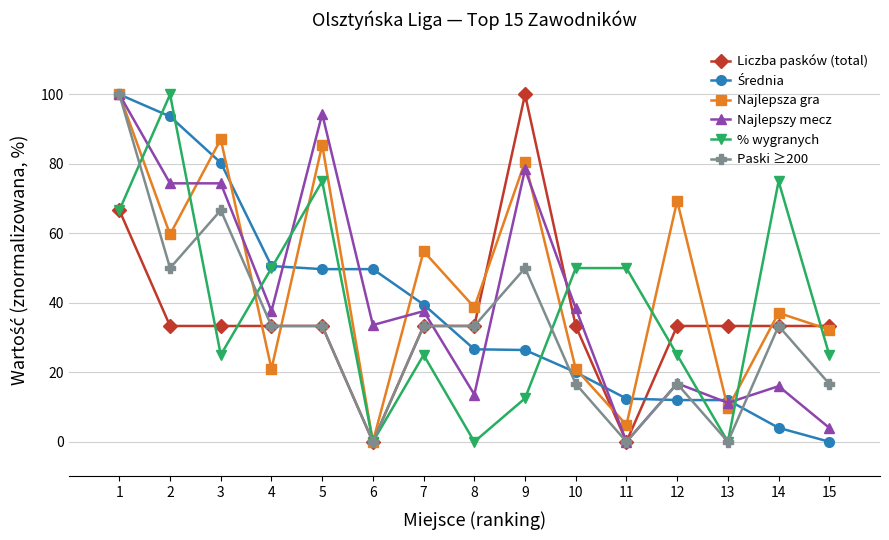

At which category does Paski ≥200 reach its first local valley?

2